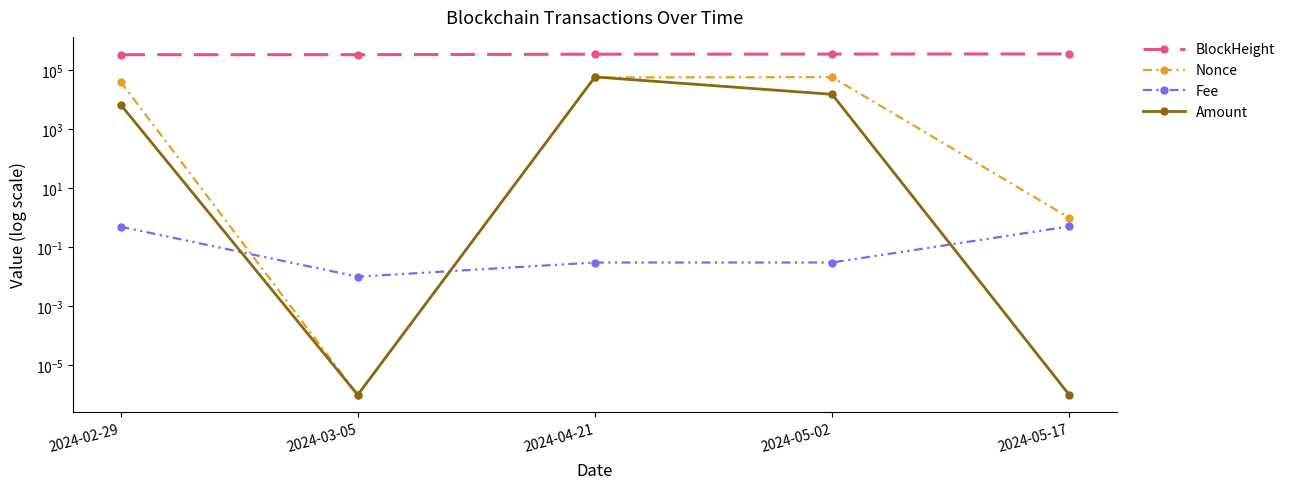

At which category is the sum across all series the highest?

2024-04-21